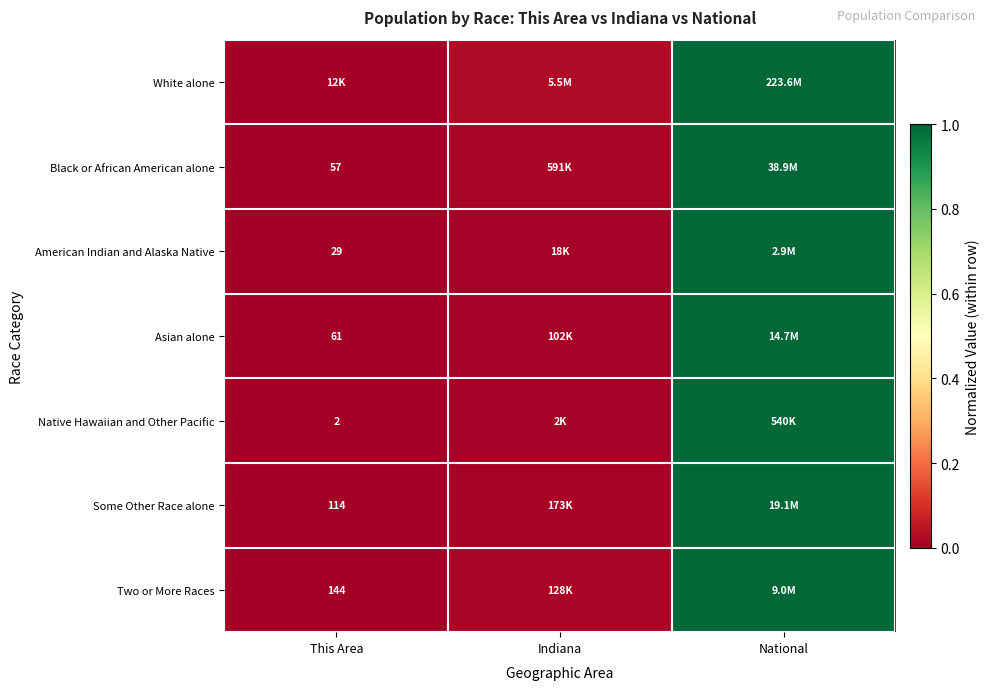

What is the sum of all American Indian and Alaska Native values?

1.0